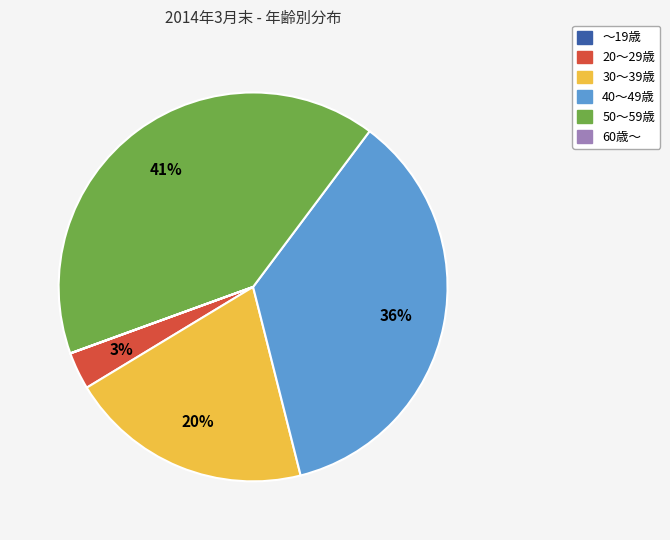

Does 50～59歳 account for over 50% of the chart?

No